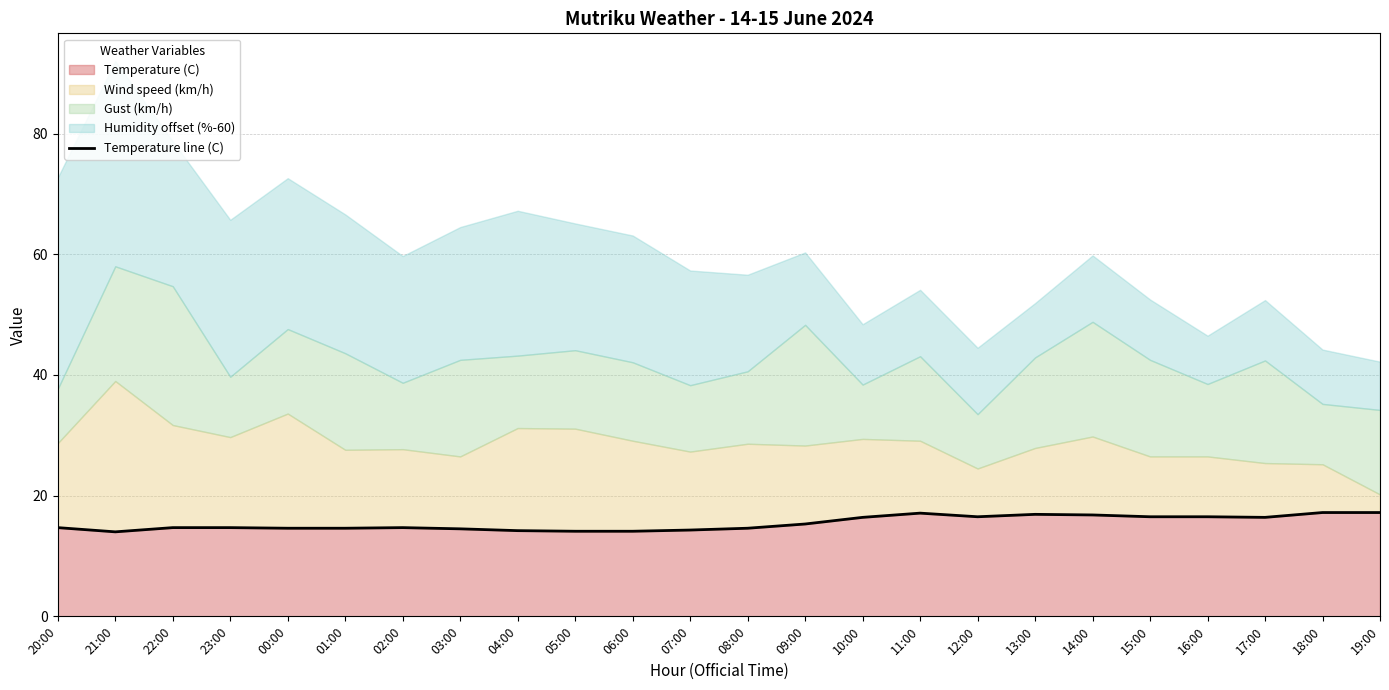

List the labels in order of value, largest first.

18:00, 19:00, 11:00, 13:00, 14:00, 12:00, 15:00, 16:00, 10:00, 17:00, 09:00, 20:00, 22:00, 23:00, 02:00, 00:00, 01:00, 08:00, 03:00, 07:00, 04:00, 05:00, 06:00, 21:00